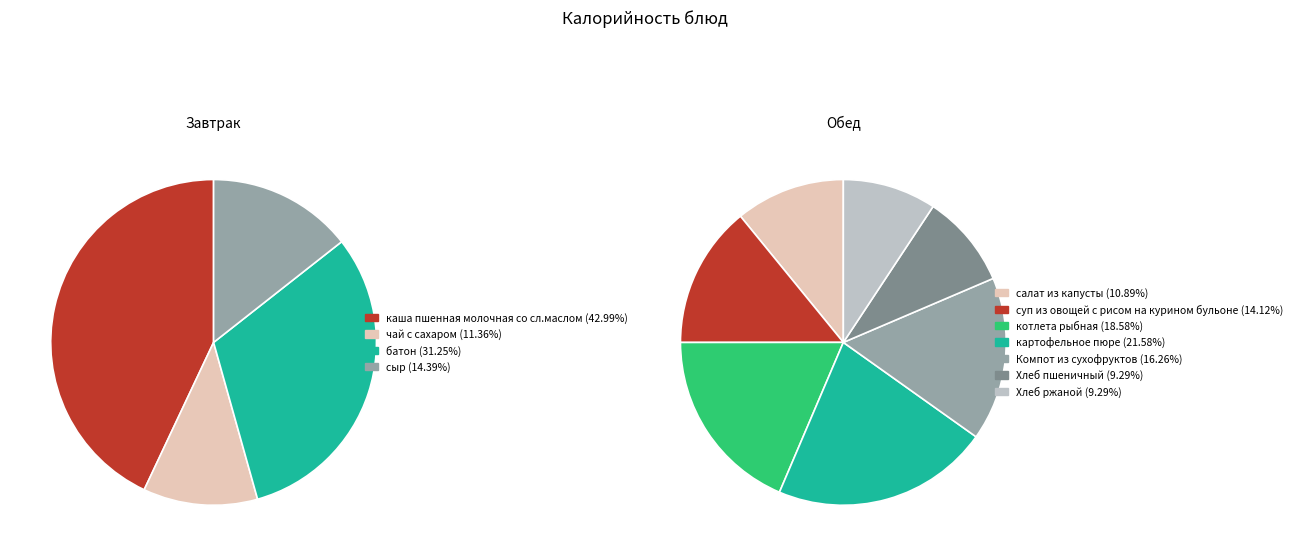

How many segments does this pie chart have?

11